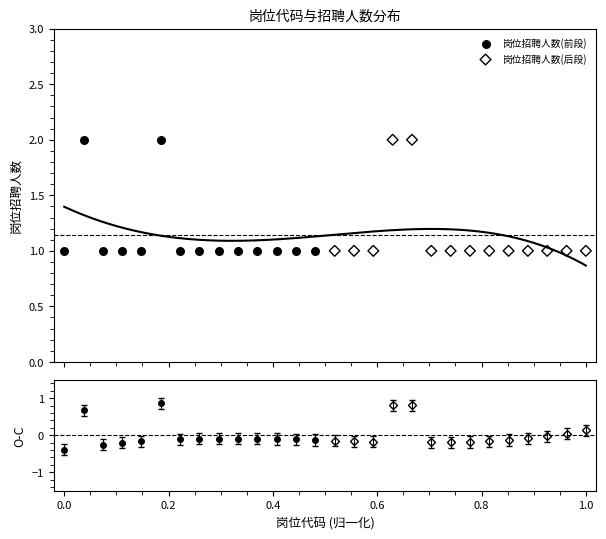

Which series reaches the minimum Y coordinate?

岗位招聘人数(前段)